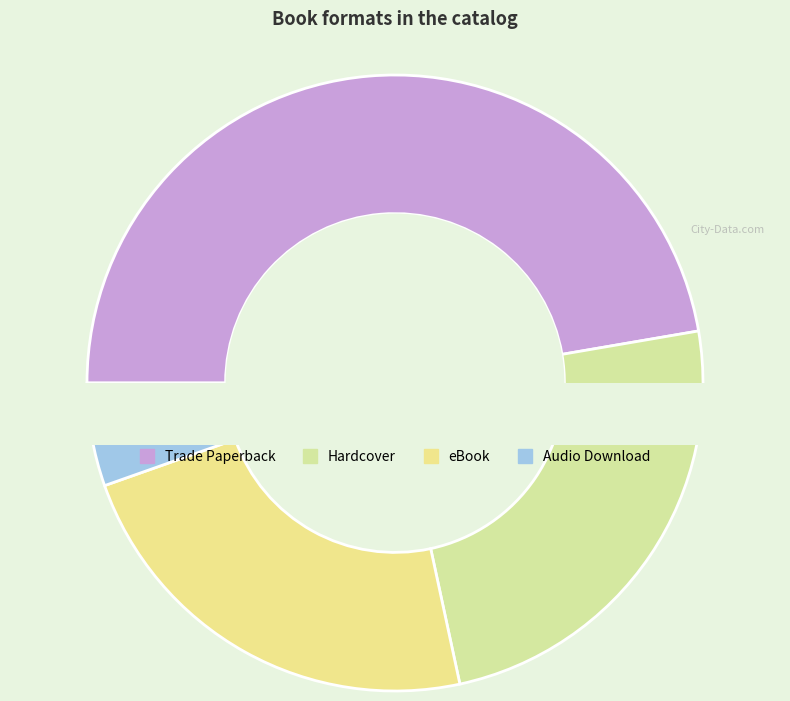

To the nearest percent, what is the difference between the Trade Paperback and eBook slice percentages?

24%